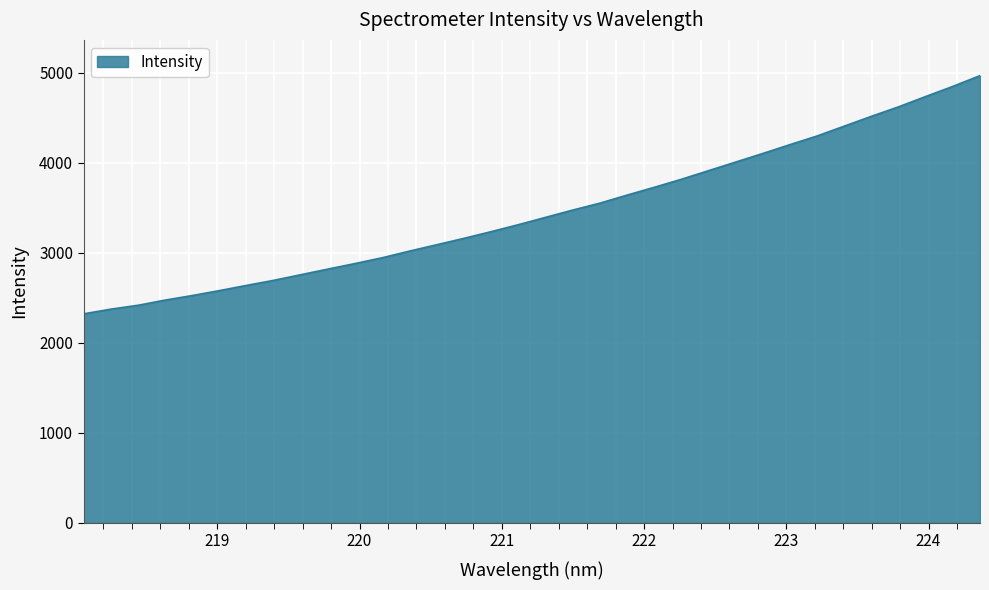

What is the minimum value shown in the chart?

2320.4